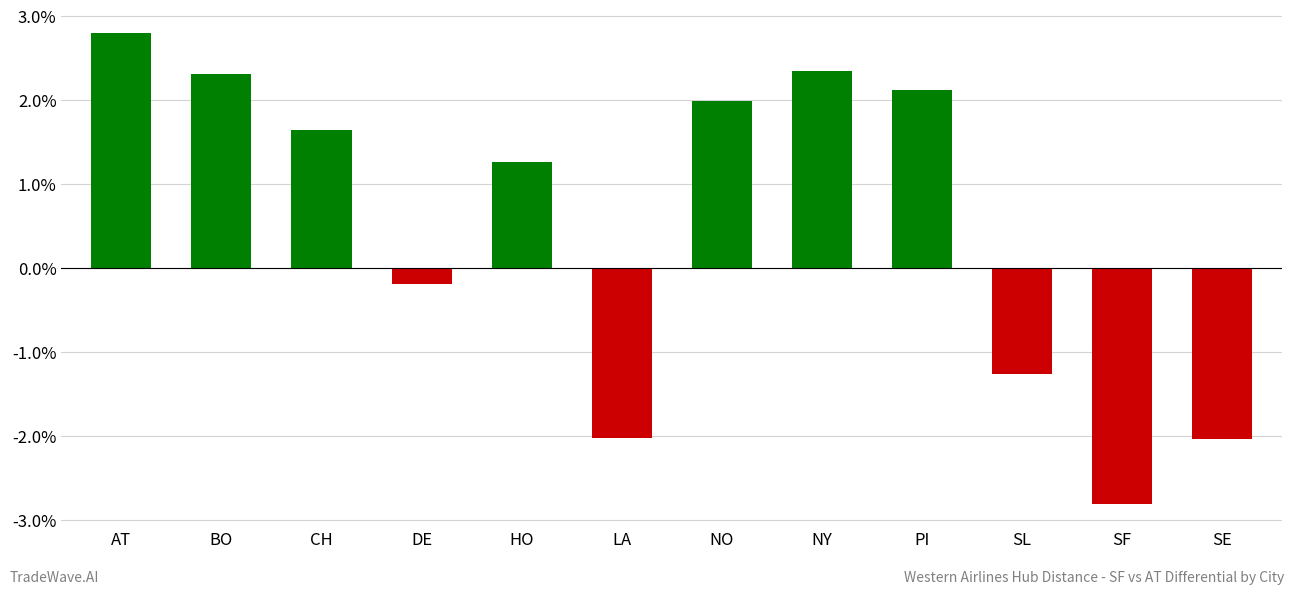

Reading right to left, what are all the values shown in this chart?

-2.0	-2.8	-1.3	2.1	2.3	2.0	-2.0	1.3	-0.2	1.6	2.3	2.8